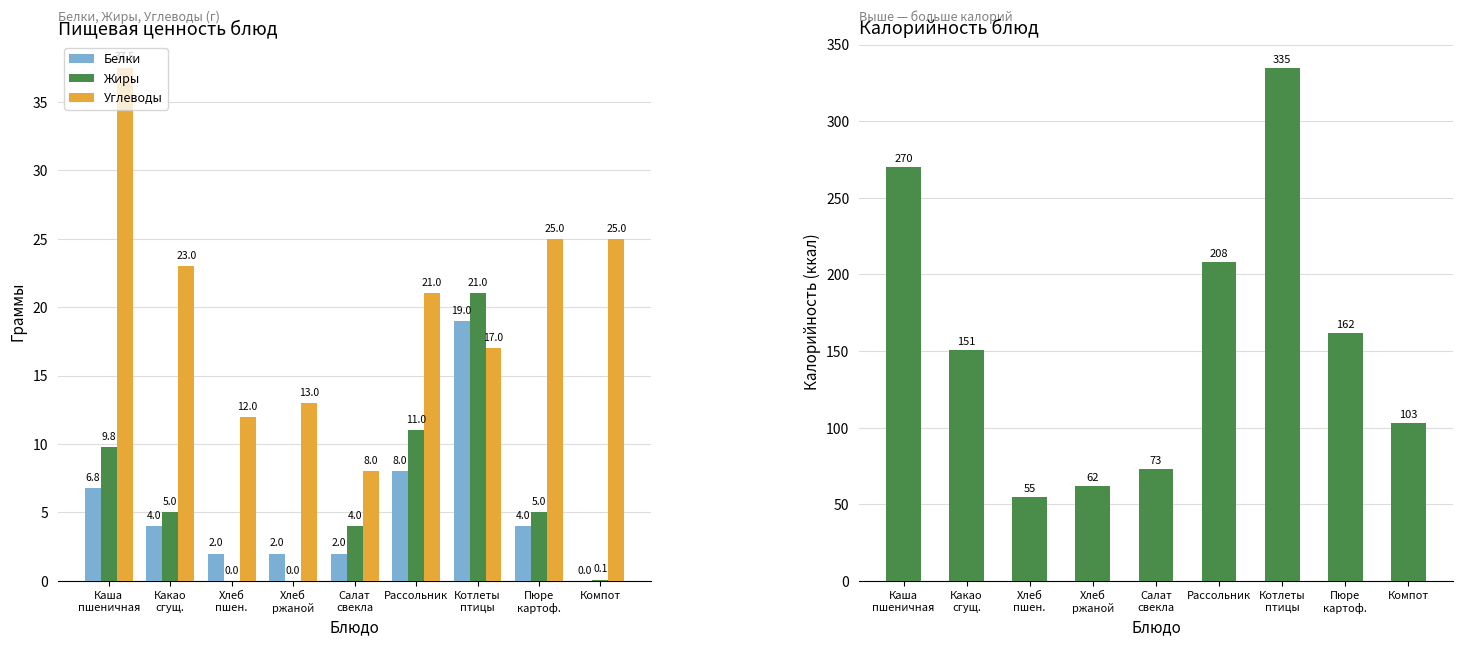

Reading left to right, what are all the values shown in this chart?

Белки: 6.8	4.0	2.0	2.0	2.0	8.0	19.0	4.0	0.0
Жиры: 9.8	5.0	0.0	0.0	4.0	11.0	21.0	5.0	0.1
Углеводы: 37.5	23.0	12.0	13.0	8.0	21.0	17.0	25.0	25.0
Калорийность: 270.0	151.0	55.0	62.0	73.0	208.0	335.0	162.0	103.0